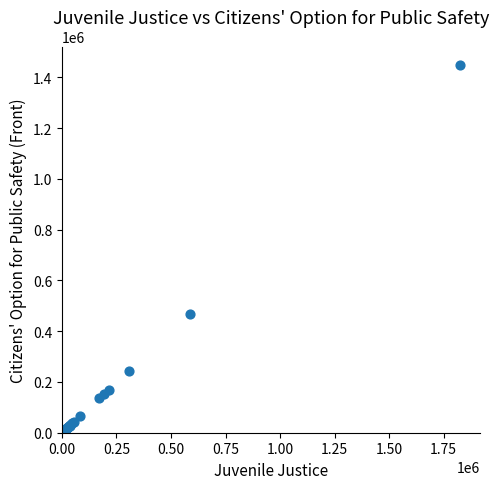

What Y value in the scatter plot is closest to 724696?

465928.8